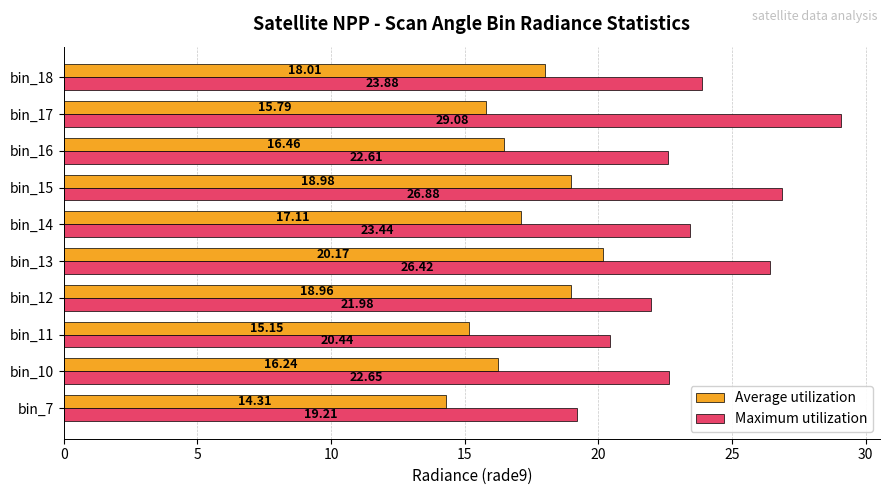

What is the total value across all series at bin_17?

44.9